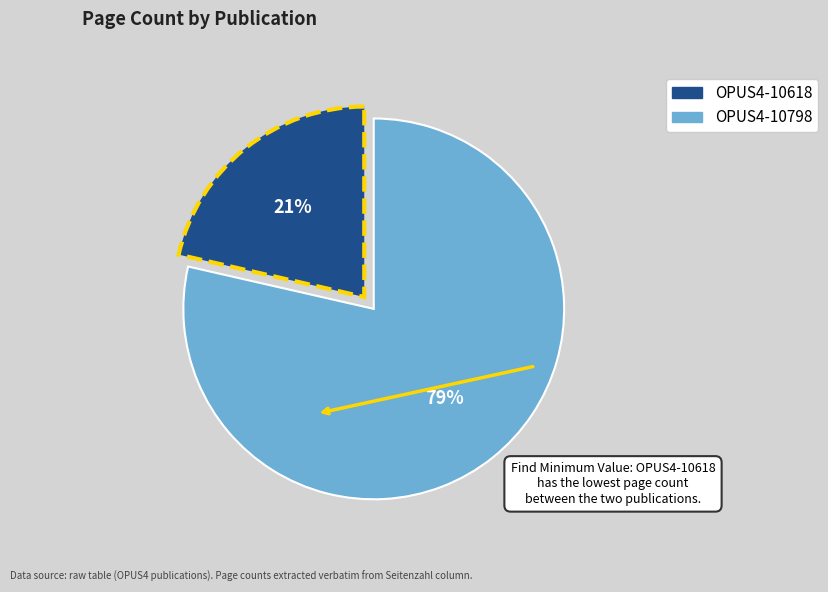

True or false: OPUS4-10618 accounts for 21% of the total.

True